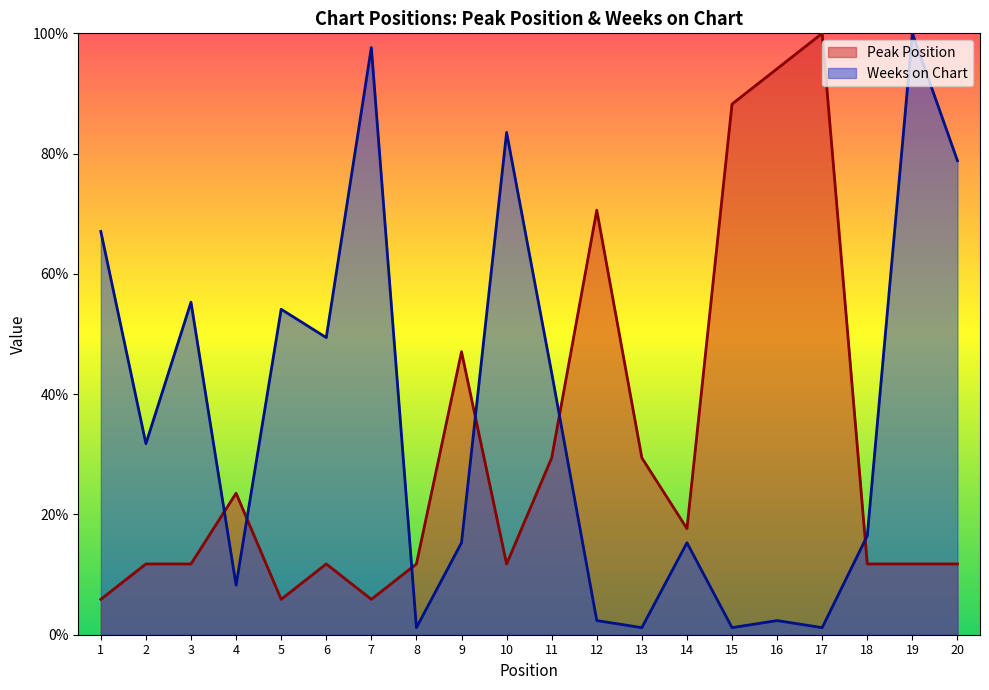

What is the difference between the Weeks on Chart values at 18 and 4?

8.2